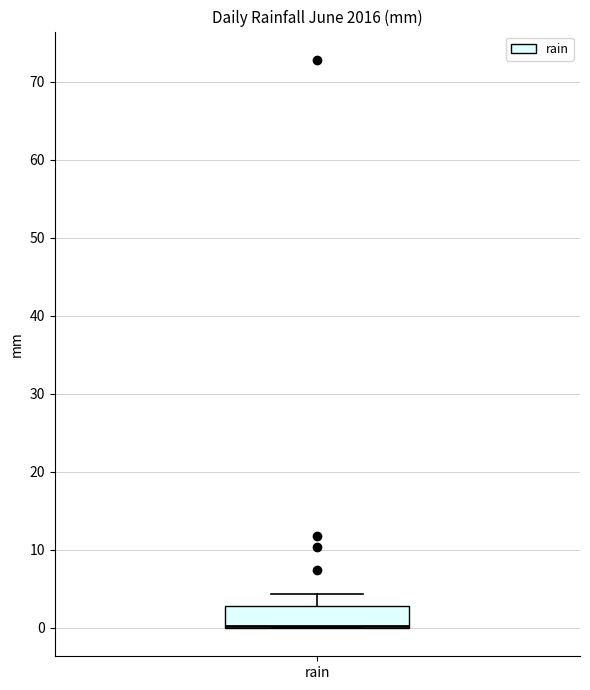

Transcribe this box plot: give where the median line is, the range the box spans, and where the two whiskers end, as read against the y-axis. The values are not printed on the chart, so give them approximately, as read against the axis.

median 0 (drawn on the box's lower edge), box 0 to 3, whiskers 0 to 4